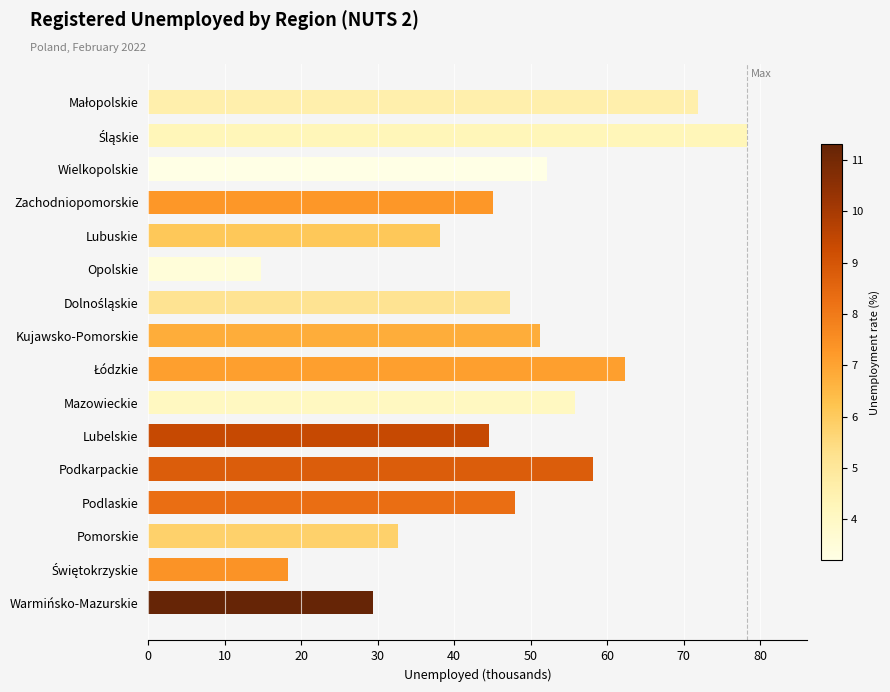

What is the change in value from Lubuskie to Podkarpackie?

+19.9